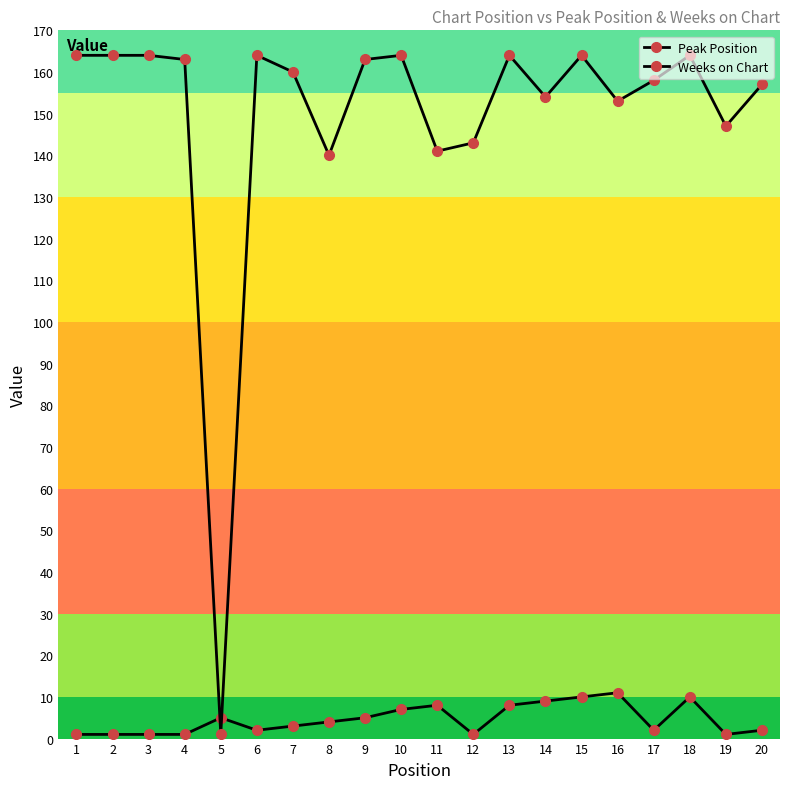

How many categories are shown in the chart?

20